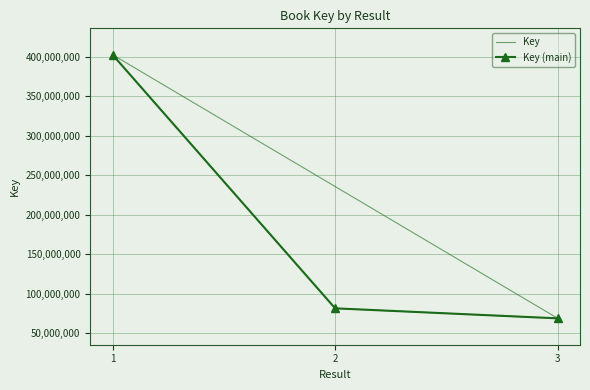

What is the smallest value displayed?

68953136